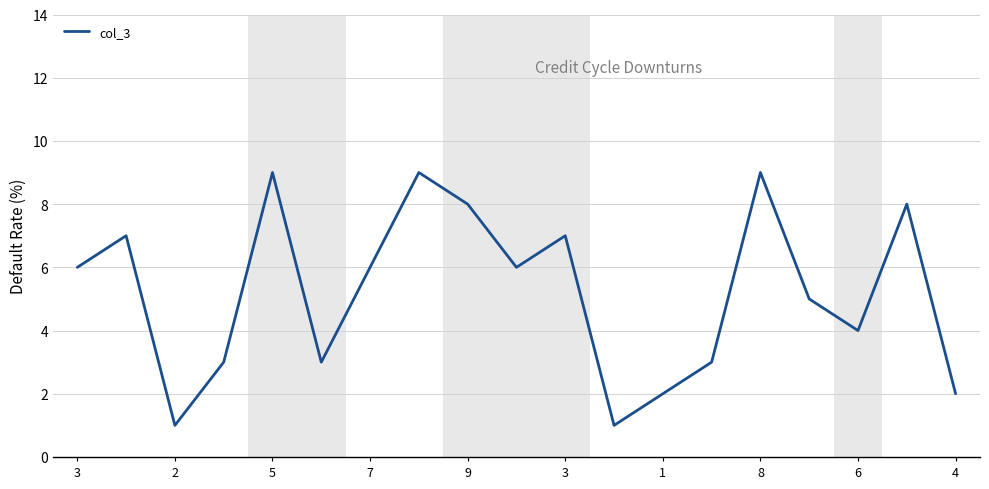

How many series are shown in this chart?

1